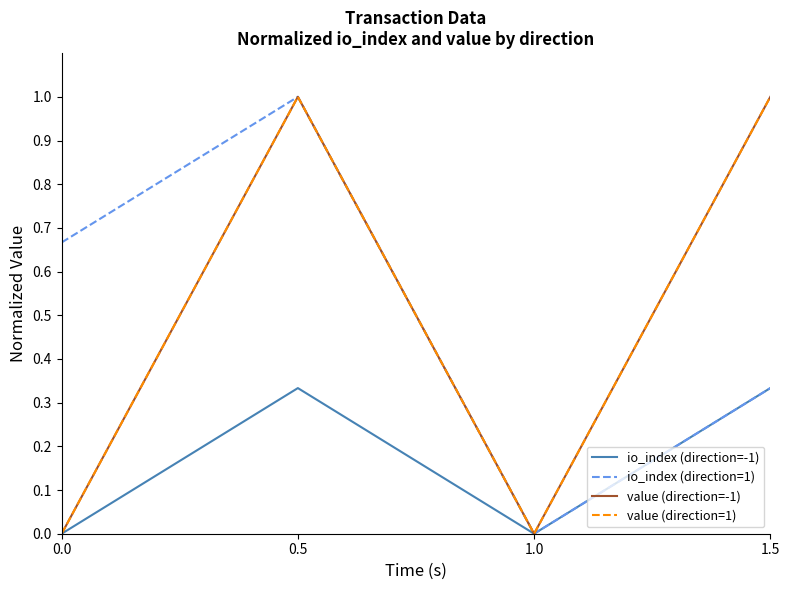

What is the sum of the value (direction=-1) values at 0.5 and 1.0?

1.0